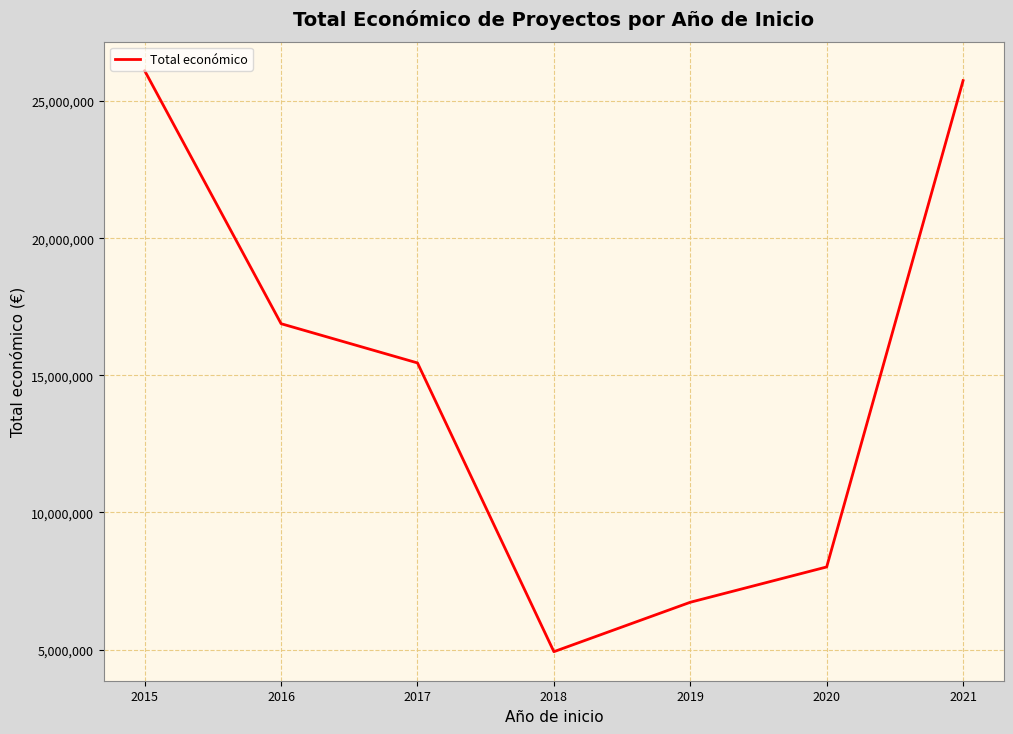

What is the difference between the values at 2017 and 2019?

8726883